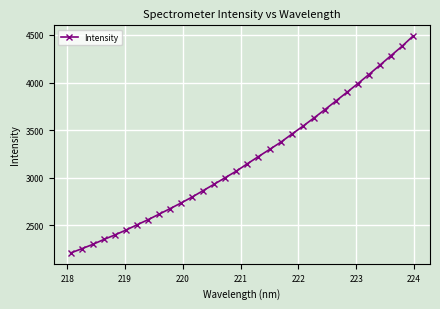

What is the maximum value shown in the chart?

4487.5